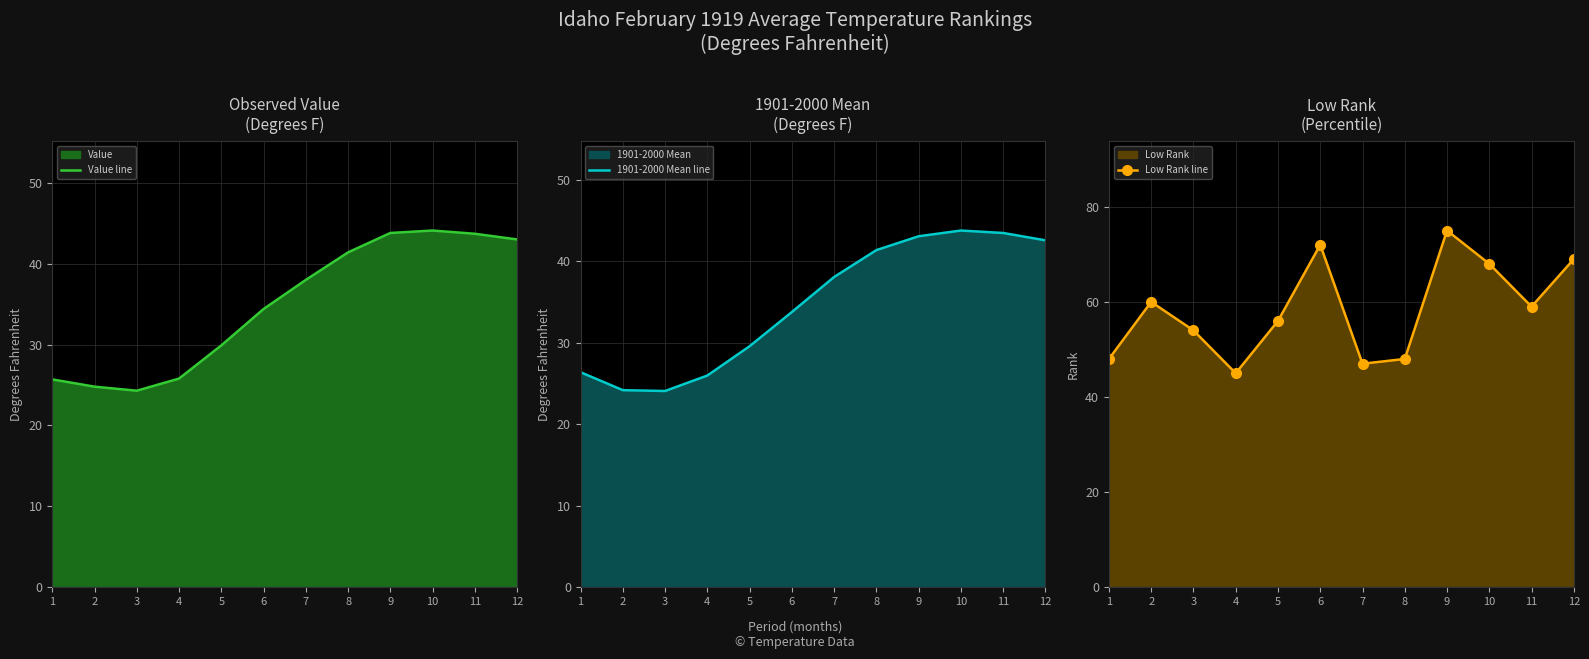

Reading right to left, what are all the values shown in this chart?

Value line: 12=43.0	11=43.7	10=44.1	9=43.8	8=41.4	7=38.0	6=34.4	5=29.9	4=25.8	3=24.3	2=24.8	1=25.7
1901-2000 Mean line: 12=42.6	11=43.5	10=43.8	9=43.1	8=41.4	7=38.1	6=33.8	5=29.6	4=26.0	3=24.1	2=24.2	1=26.4
Low Rank line: 12=69.0	11=59.0	10=68.0	9=75.0	8=48.0	7=47.0	6=72.0	5=56.0	4=45.0	3=54.0	2=60.0	1=48.0